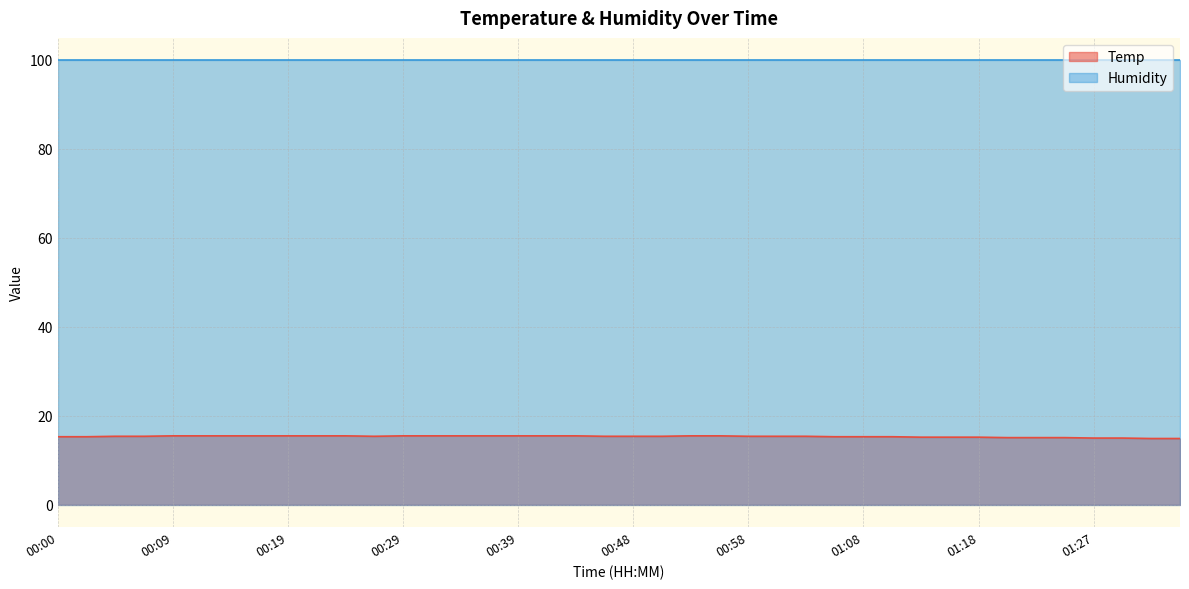

Which has a higher value, 00:00 or 00:43?

00:43